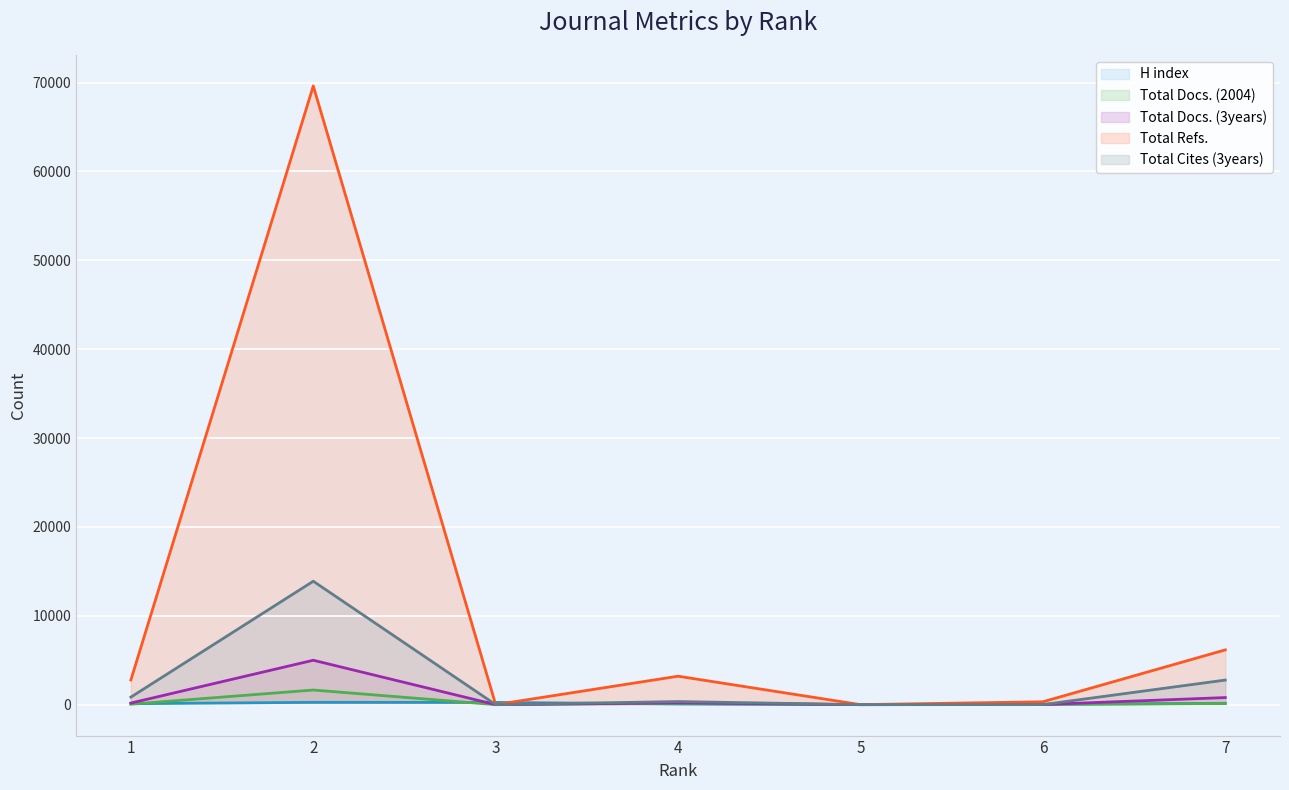

Reading left to right, list all the values displayed in this chart.

H index: 1=107	2=261	3=252	4=69	5=0	6=45	7=150
Total Docs. (2004): 1=52	2=1646	3=0	4=132	5=0	6=21	7=129
Total Docs. (3years): 1=180	2=4996	3=0	4=205	5=0	6=12	7=797
Total Refs.: 1=2784	2=69623	3=0	4=3201	5=0	6=323	7=6163
Total Cites (3years): 1=849	2=13888	3=0	4=348	5=0	6=5	7=2765